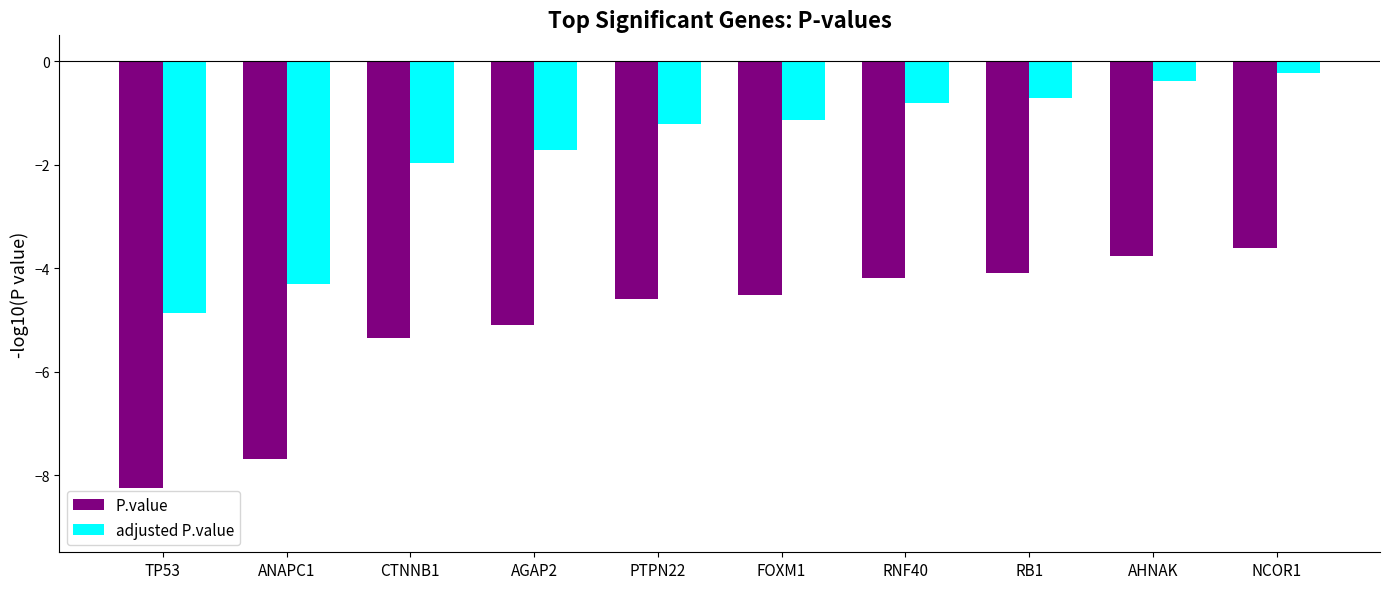

List the series in order of their overall mean, highest first.

adjusted P.value, P.value